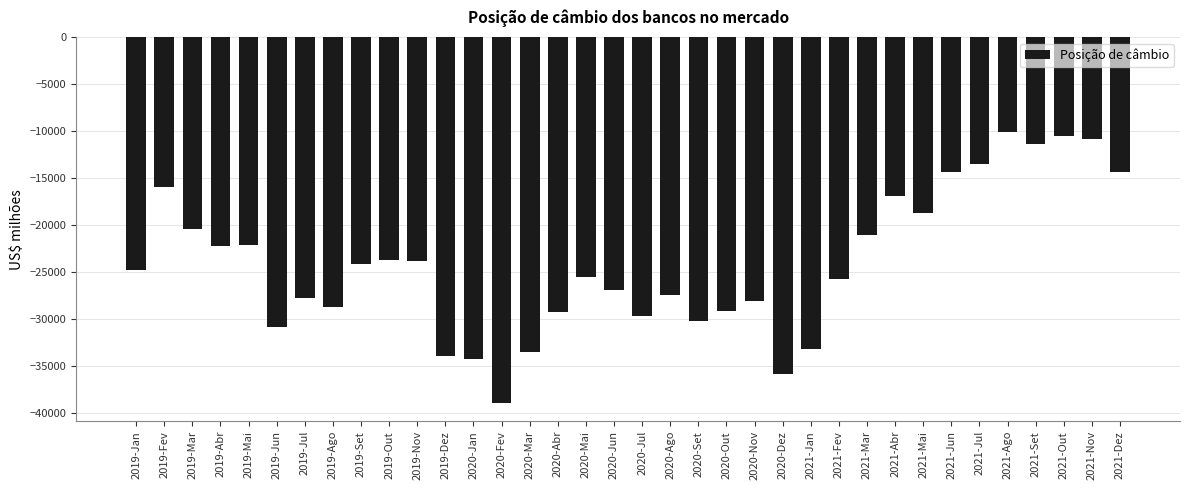

Which has a higher value, 2019-Dez or 2020-Jun?

2020-Jun